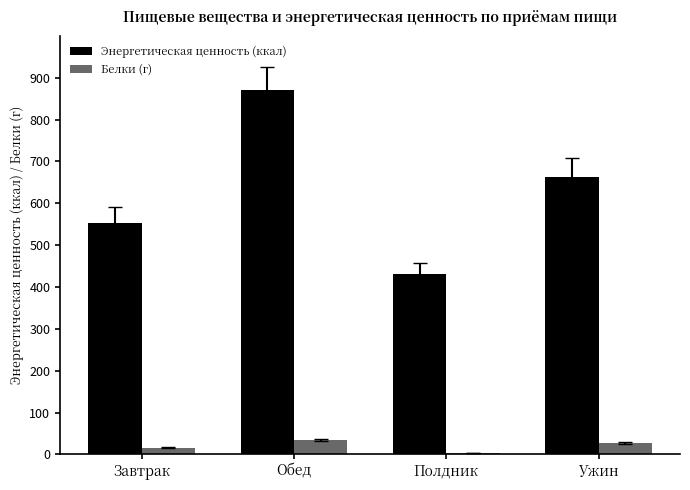

What value does the Белки (г) series have at Обед?

34.5